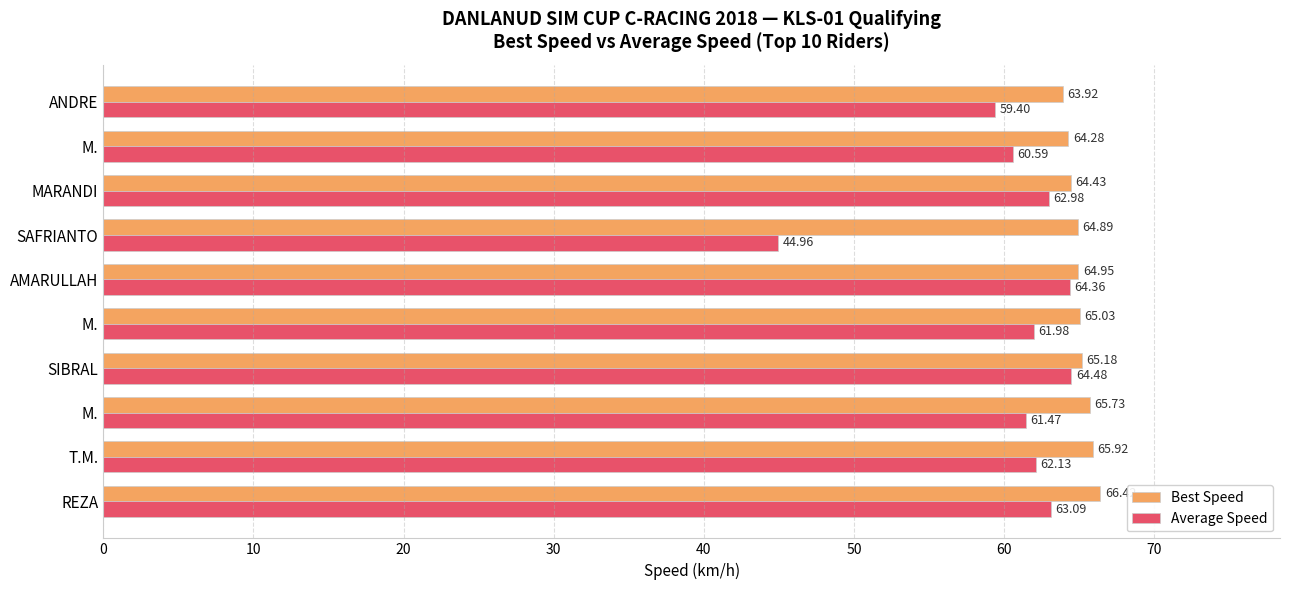

How many data points in Best Speed are above 65?

5